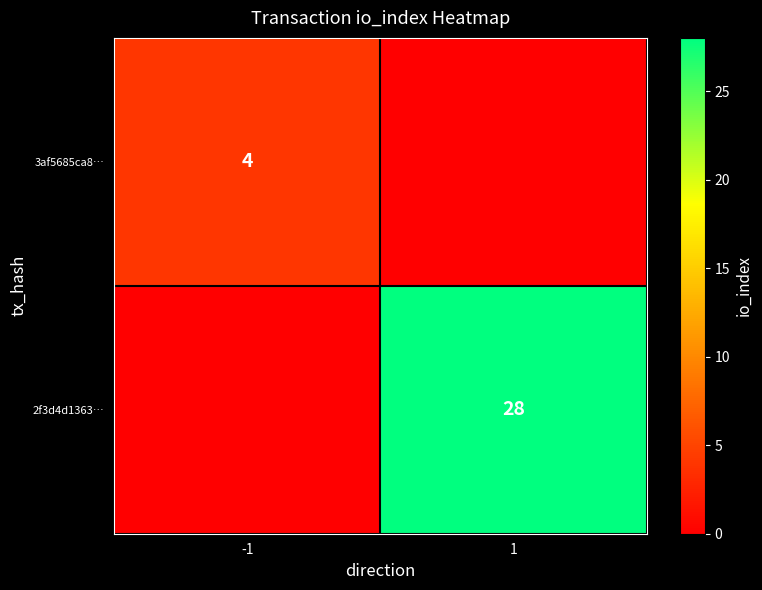

The 2f3d4d1363… series shows 28 at 1. True or false?

True